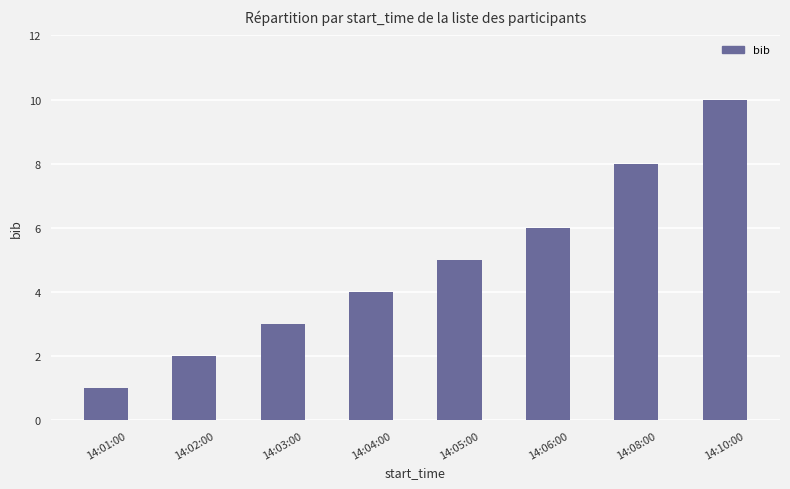

What is the approximate value at 14:10:00?

10